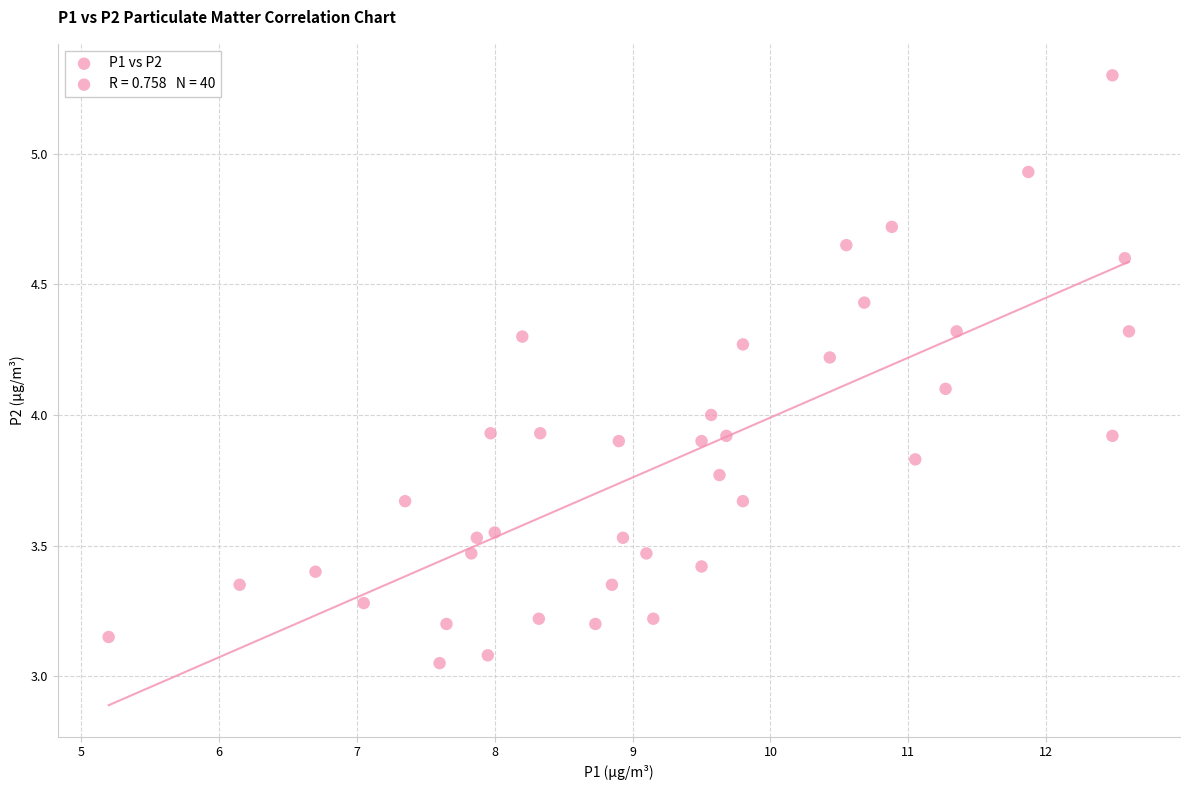

What is the range of X values (max minus min)?

7.4